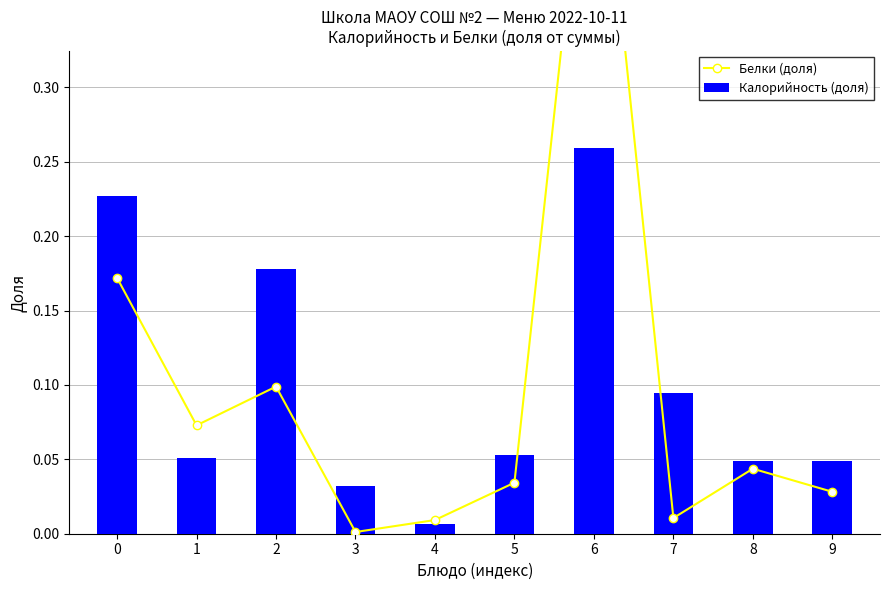

What is the sum of all Калорийность (доля) values?

1.0